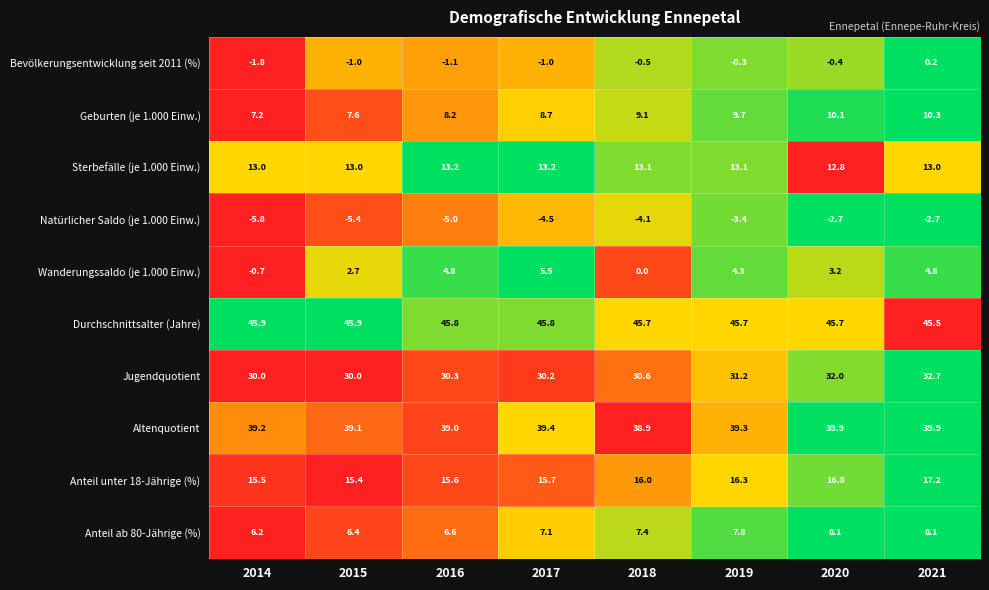

At how many categories does at least one series exceed 0?

8